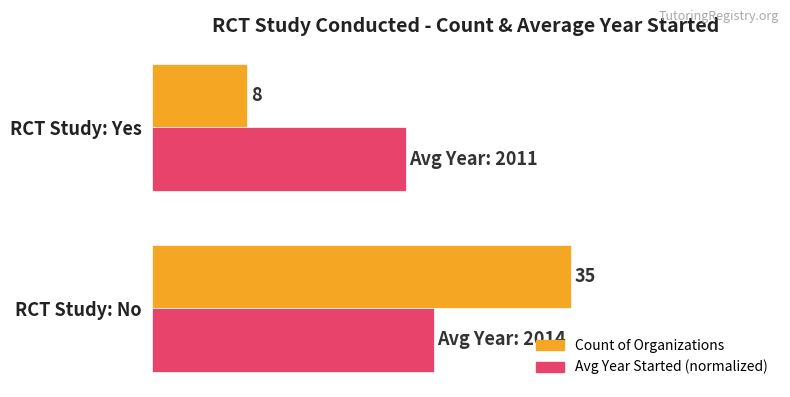

Which category has the lowest value in the Avg Year Started (normalized) series?

RCT Study: Yes